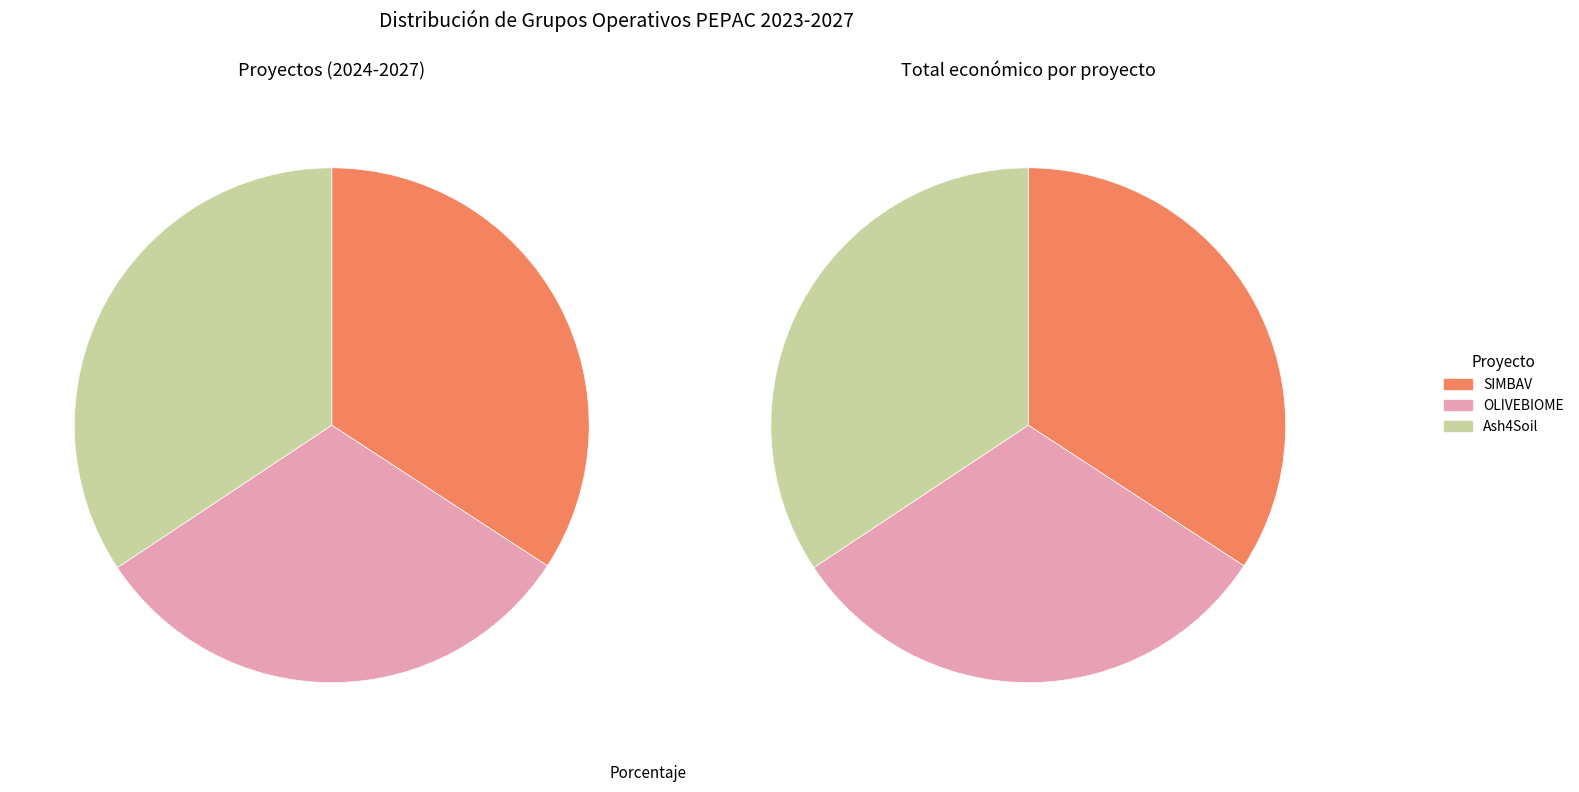

How much of the chart is everything except SIMBAV?

65.8%